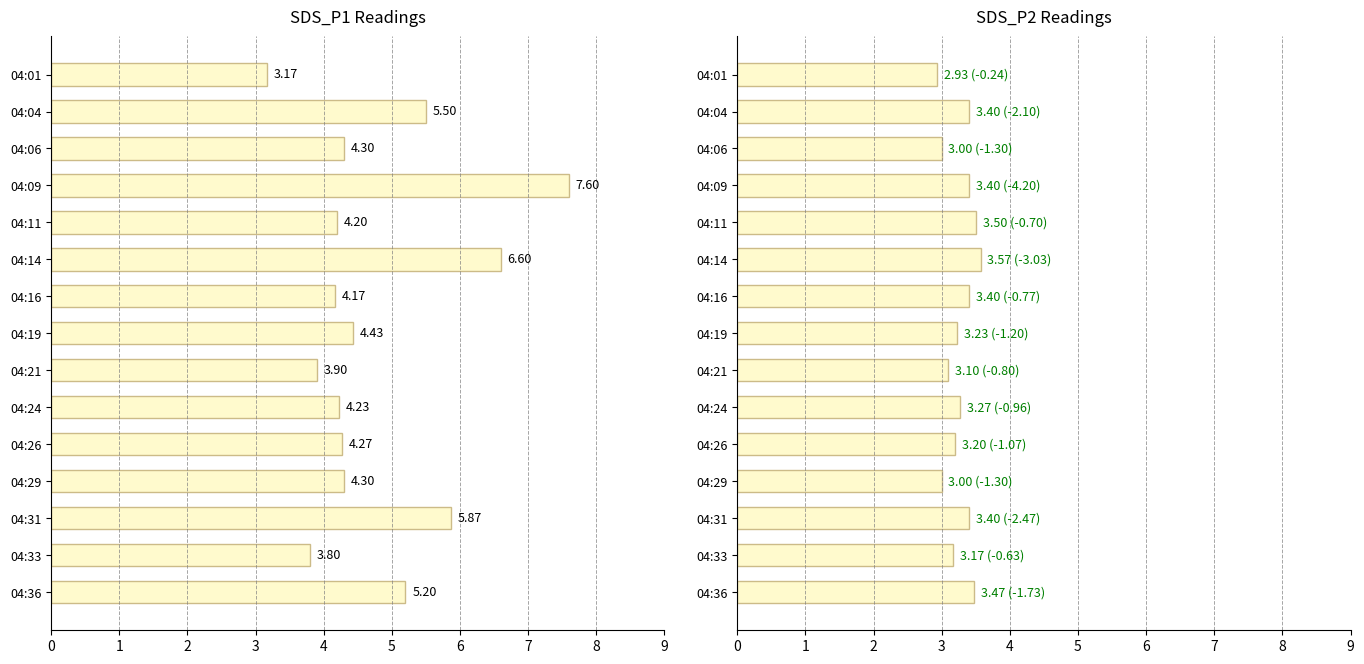

What are all the series names shown in the legend?

SDS_P1, SDS_P2